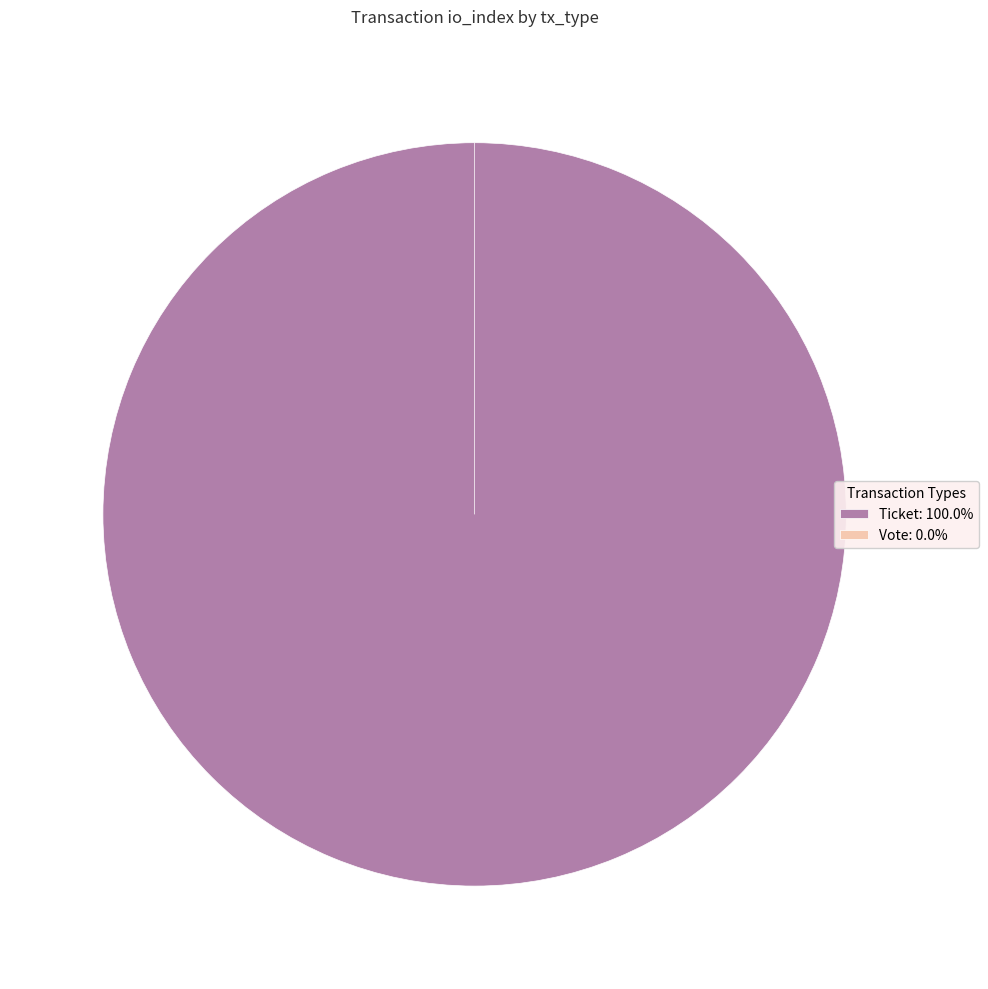

What is the change in value from io_index=1 (Ticket) to io_index=0 (Vote)?

-1